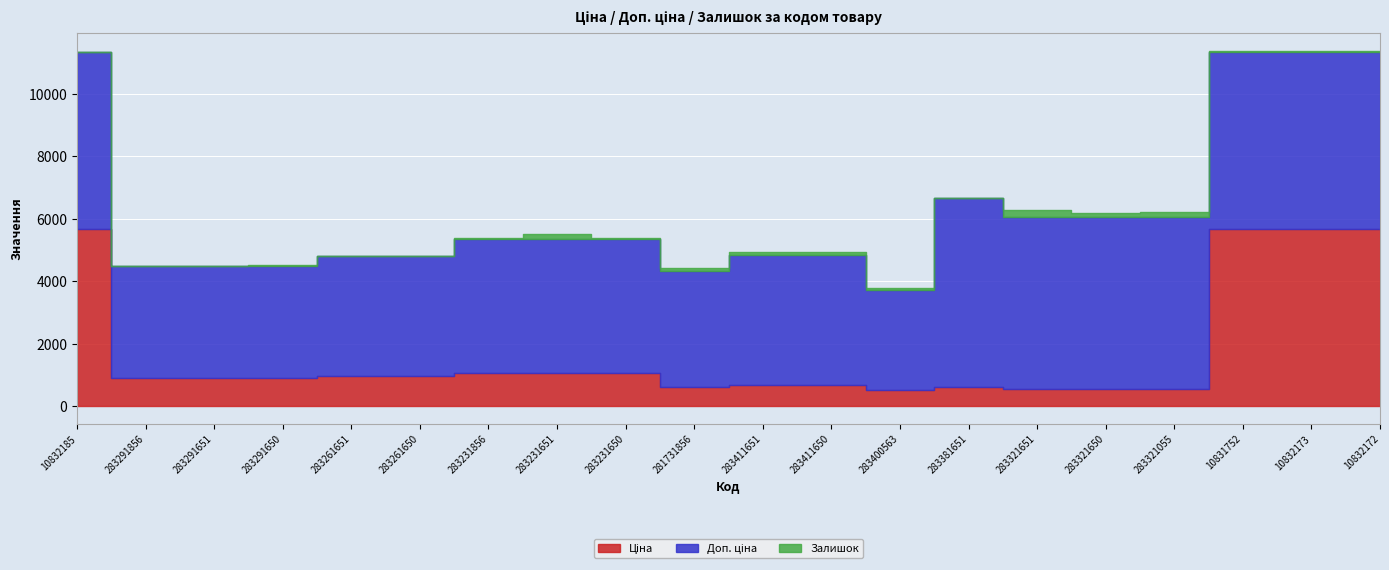

What value does the Залишок series have at 10832172?

36.0